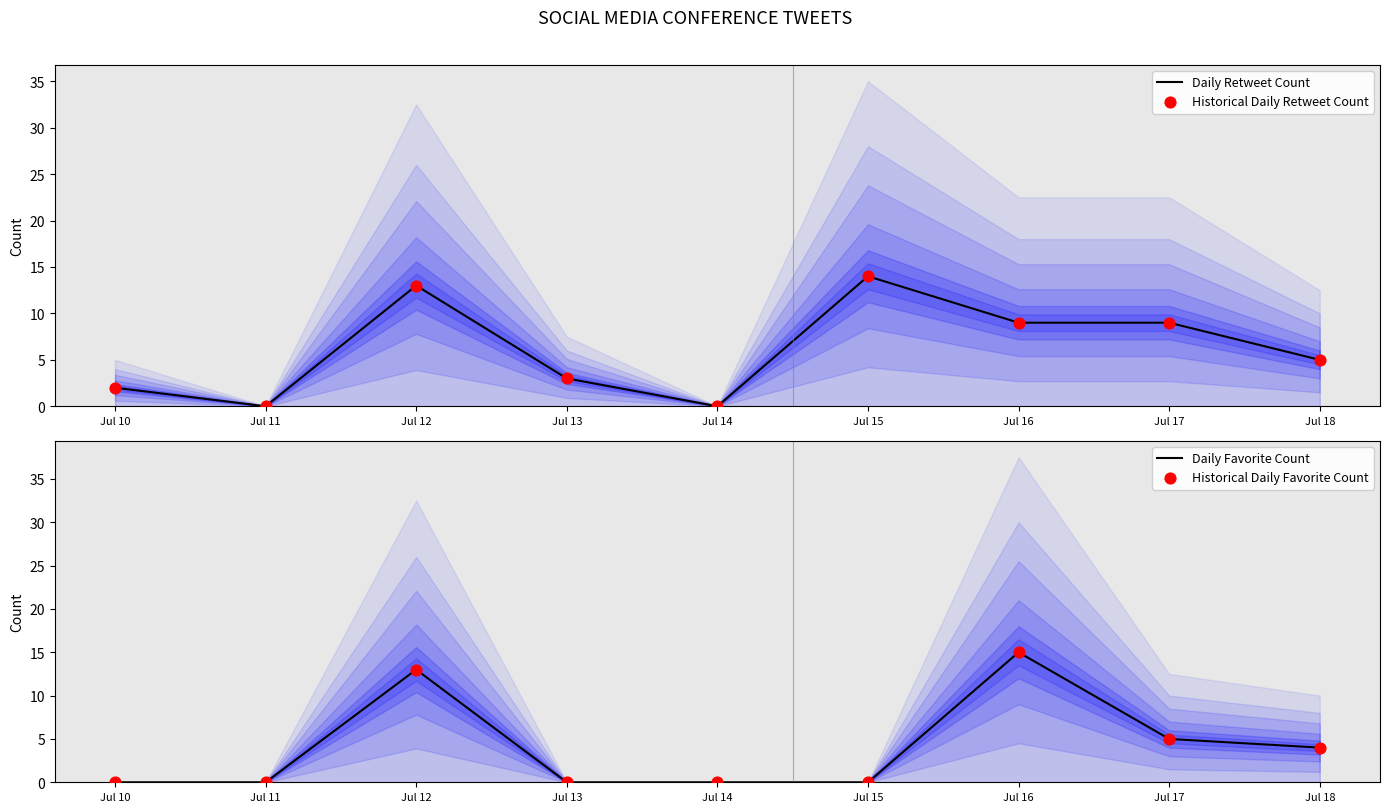

At how many categories does at least one series exceed 10?

3